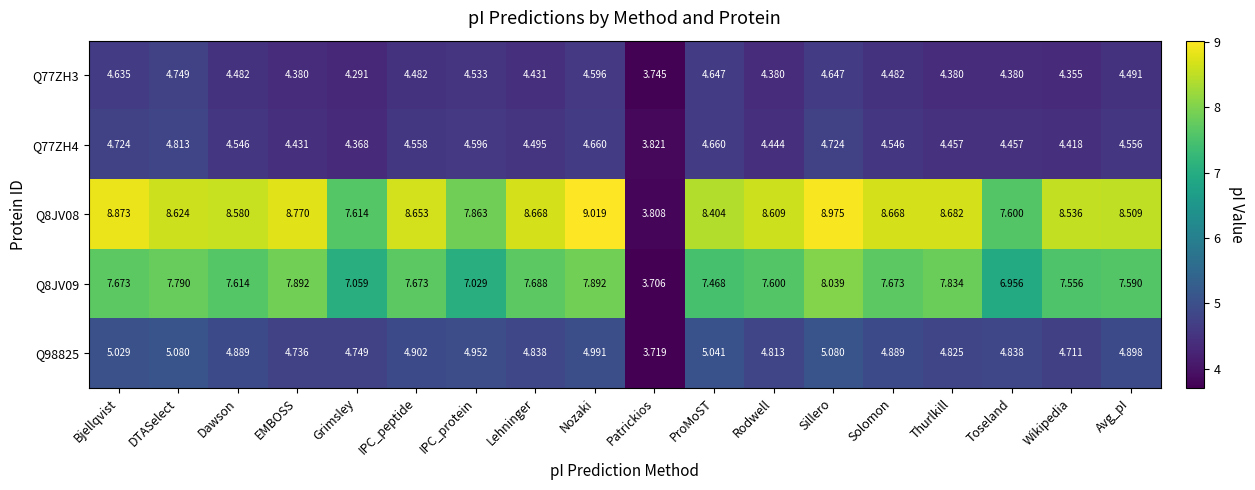

At which label does Q77ZH4 first exceed 4?

Bjellqvist